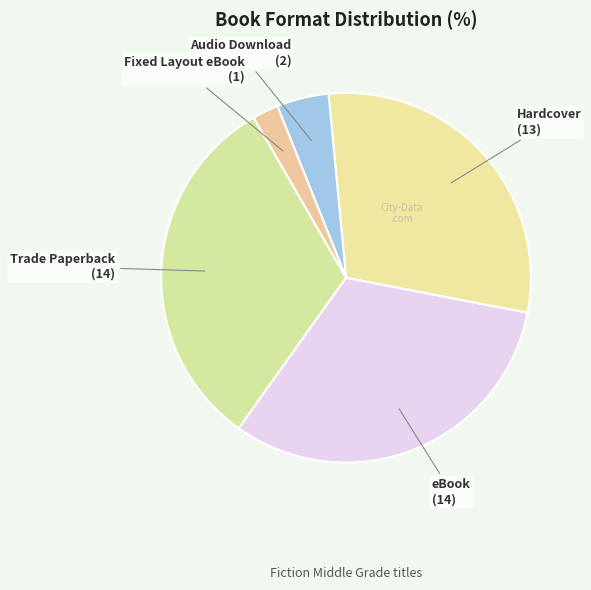

Which category has the smallest portion of the pie?

Fixed Layout eBook